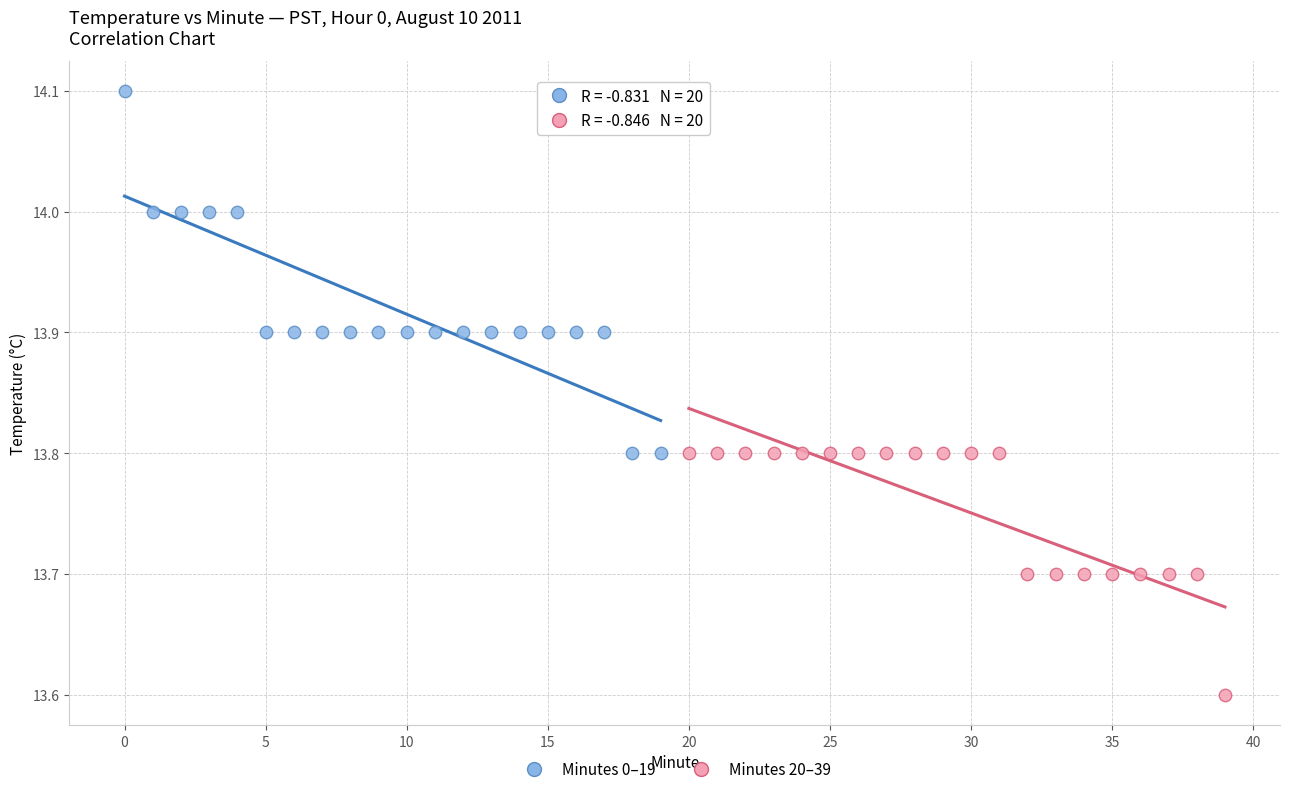

Which series contains the highest Y value?

Minutes 0–19